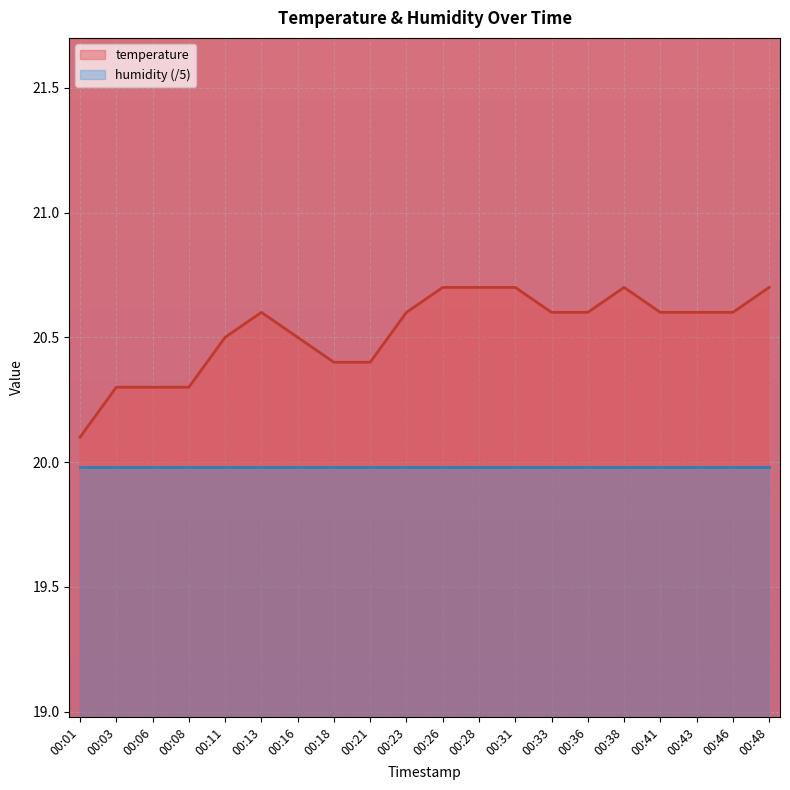

Which label corresponds to the smallest value in the chart?

00:01